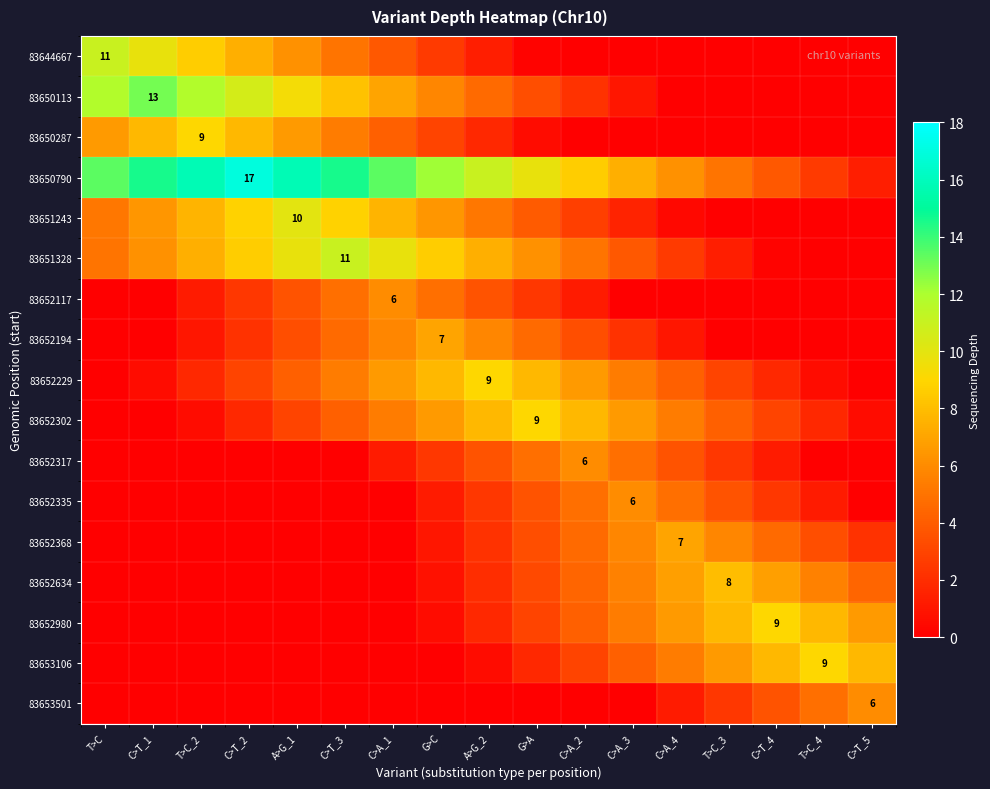

How many data points in 83652335 are less than 1?

8